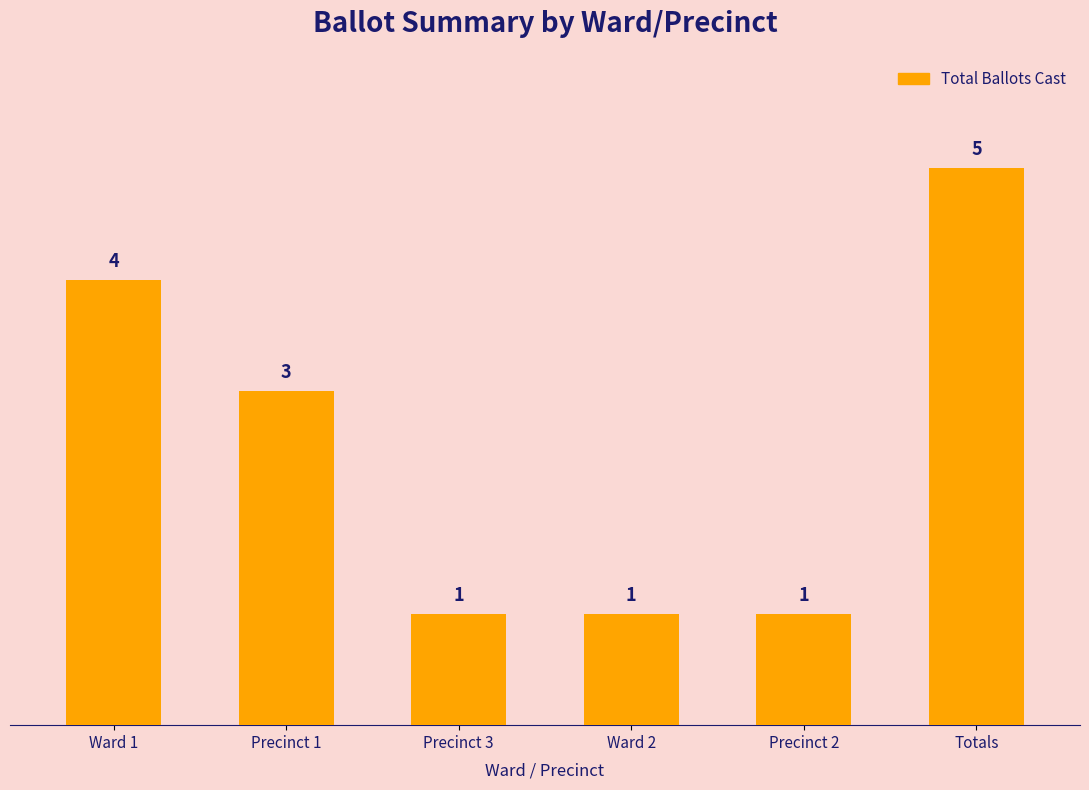

What is the label of the 1st bar from the left?

Ward 1